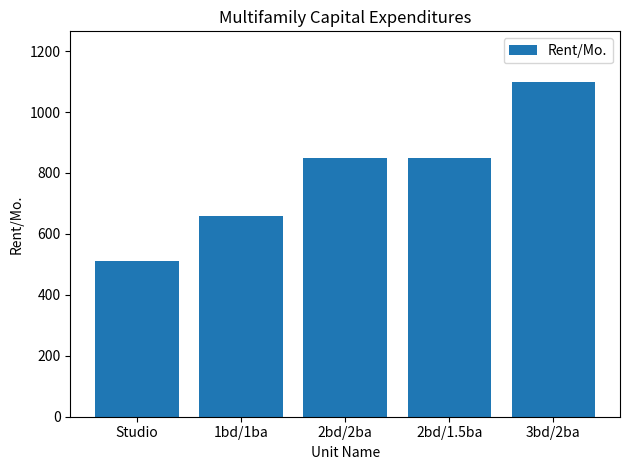

What is the difference between the values at 1bd/1ba and 3bd/2ba?

440